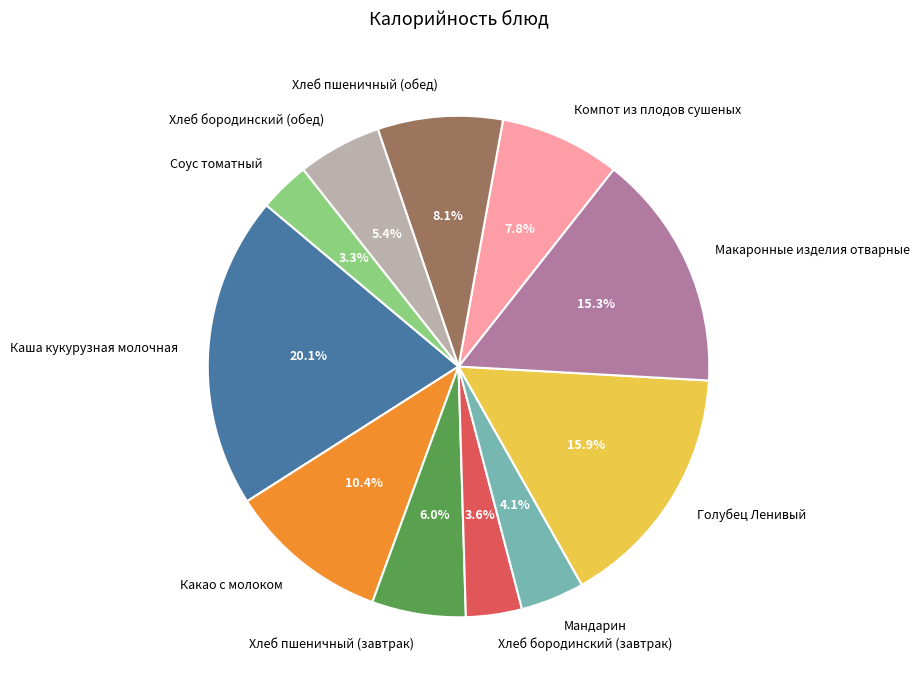

What percentage is the Мандарин slice, to the nearest percent?

4%